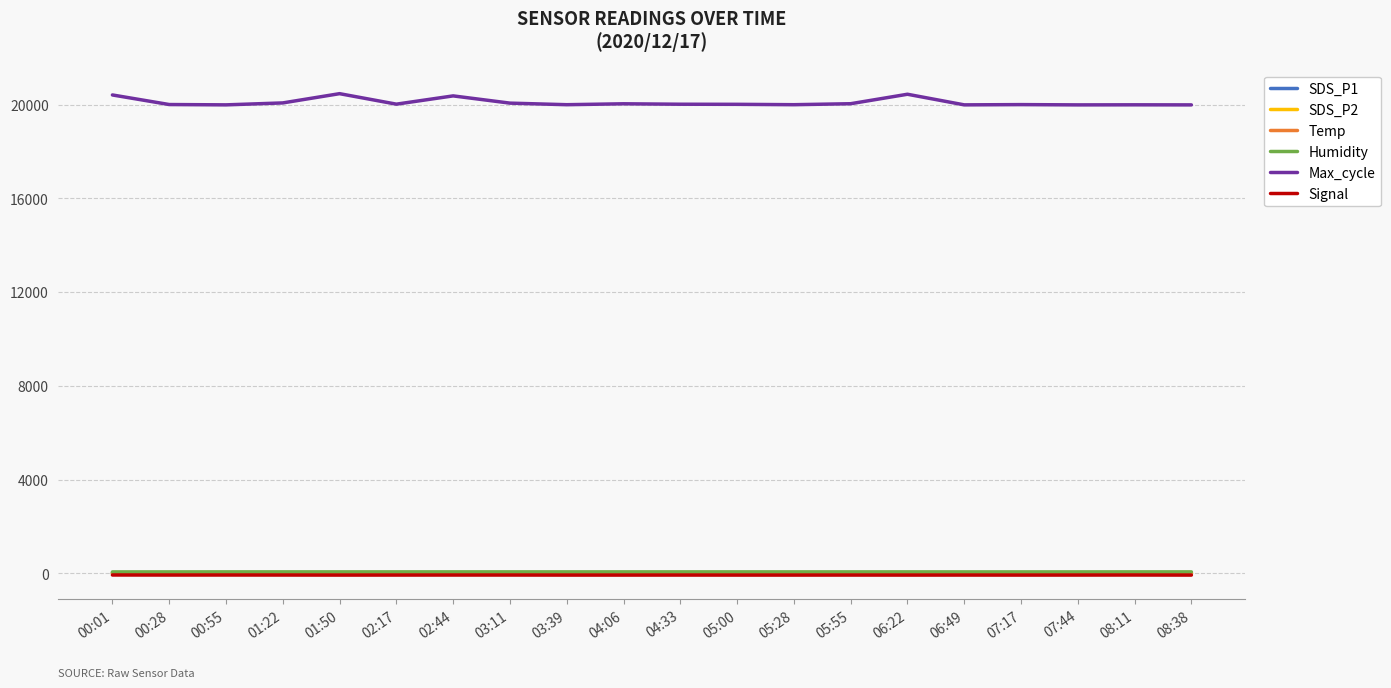

Which series has the largest total across all categories?

Max_cycle